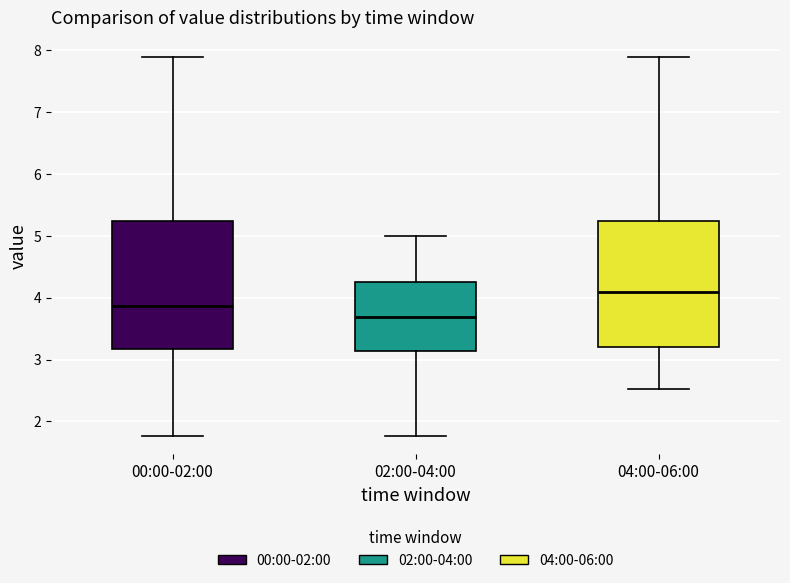

Reading left to right, read every box against the y-axis: the position of its median line, the range the box covers, and the ends of its whiskers. The values are not printed on the chart, so give them approximately, as read against the axis.

00:00-02:00: median 3.9, box 3.2 to 5.2, whiskers 1.8 to 7.9
02:00-04:00: median 3.7, box 3.1 to 4.3, whiskers 1.8 to 5.0
04:00-06:00: median 4.1, box 3.2 to 5.2, whiskers 2.5 to 7.9